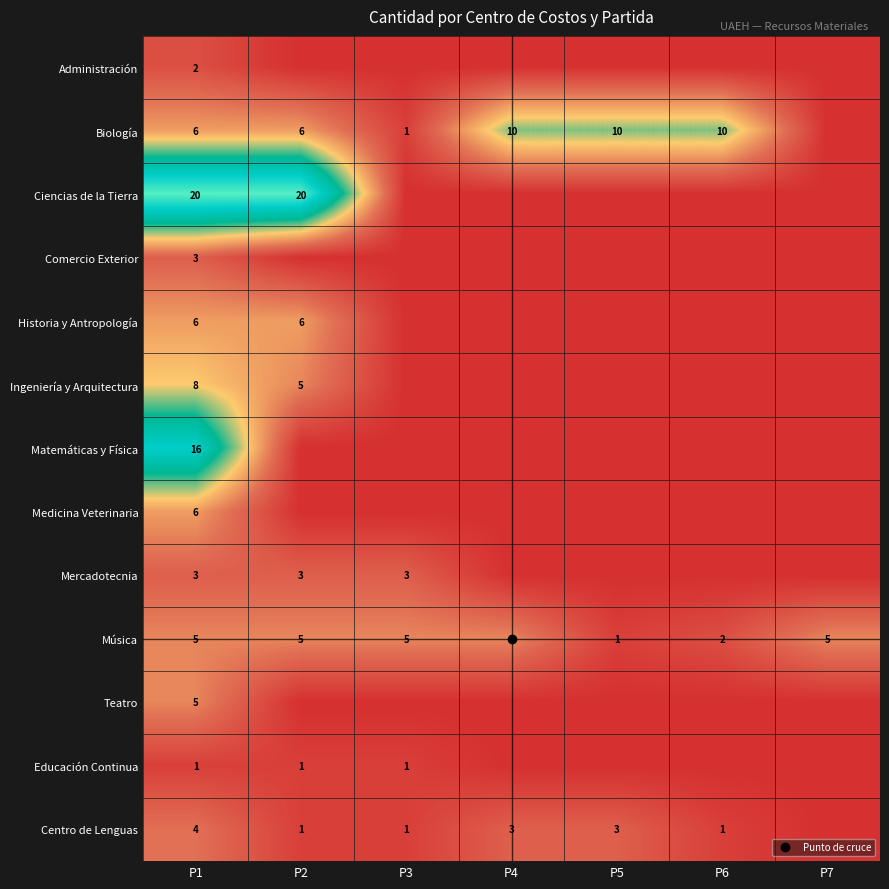

What is the difference between the highest and lowest values at P5?

10